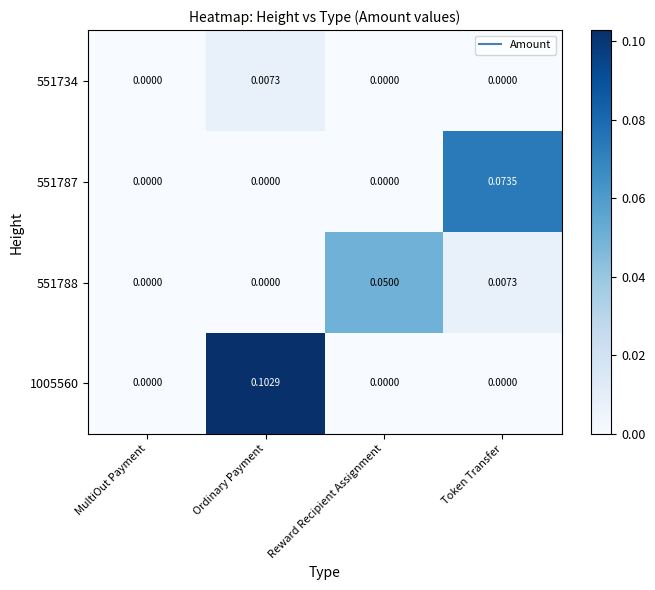

Reading right to left, transcribe all the data shown in this chart.

551734: Token Transfer=0.0	Reward Recipient Assignment=0.0	Ordinary Payment=0.0	MultiOut Payment=0.0
551787: Token Transfer=0.1	Reward Recipient Assignment=0.0	Ordinary Payment=0.0	MultiOut Payment=0.0
551788: Token Transfer=0.0	Reward Recipient Assignment=0.1	Ordinary Payment=0.0	MultiOut Payment=0.0
1005560: Token Transfer=0.0	Reward Recipient Assignment=0.0	Ordinary Payment=0.1	MultiOut Payment=0.0